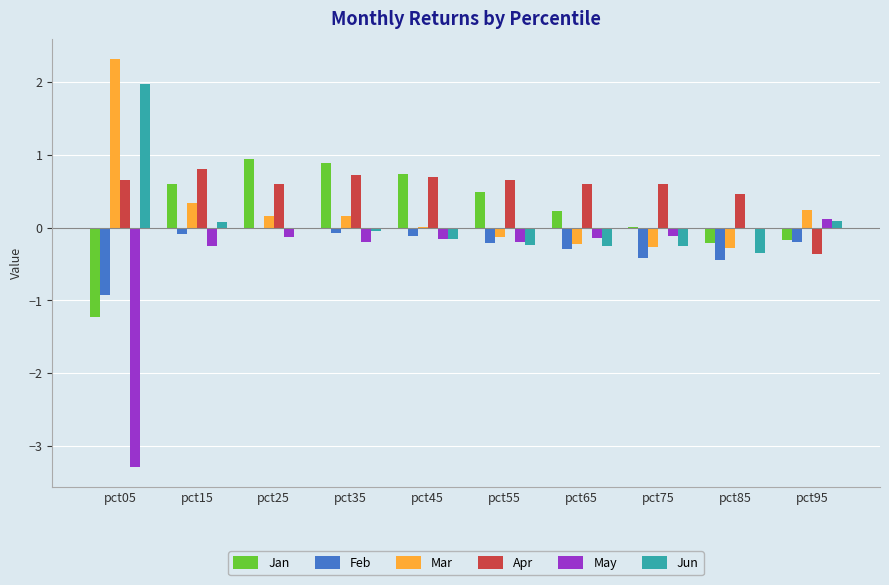

Is the value of Jan at pct05 greater than the value of Mar at pct65?

No